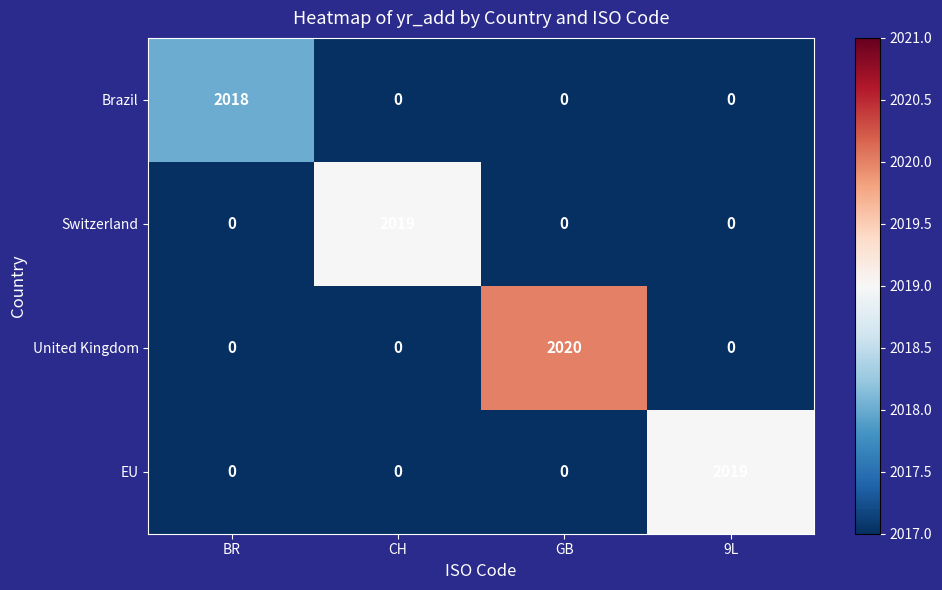

What is the sum of all United Kingdom values?

2020